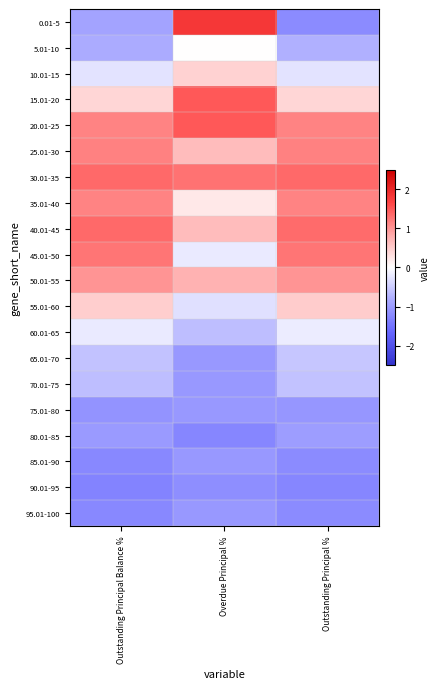

What is the spread (max minus min) of values at Overdue Principal %?

3.1